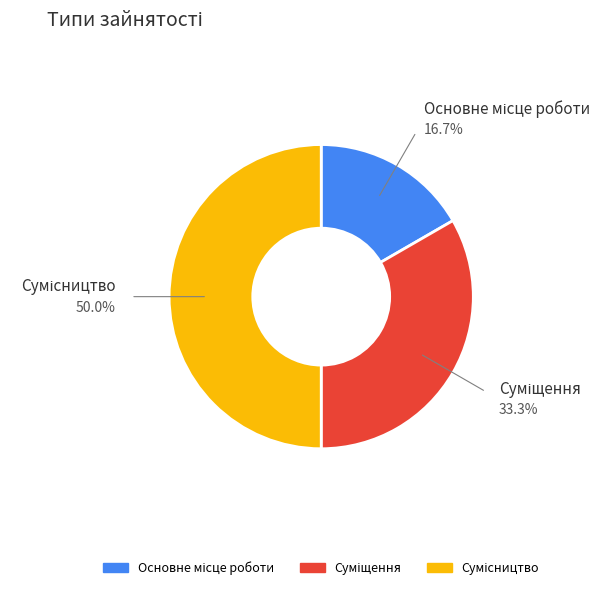

To the nearest percent, what is the combined percentage of Основне місце роботи and Суміщення?

50%